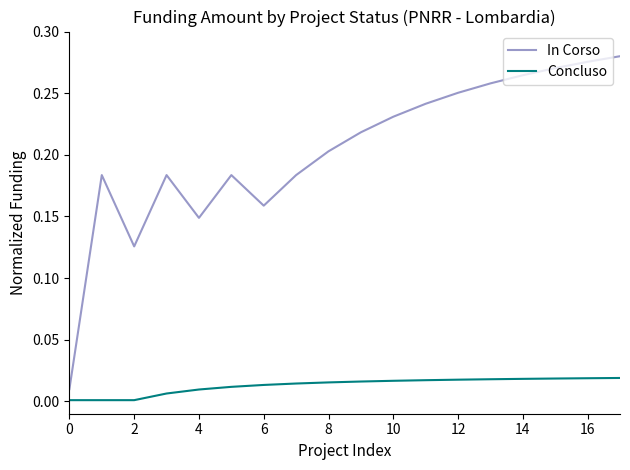

Does the chart display data point markers on the line(s)?

No